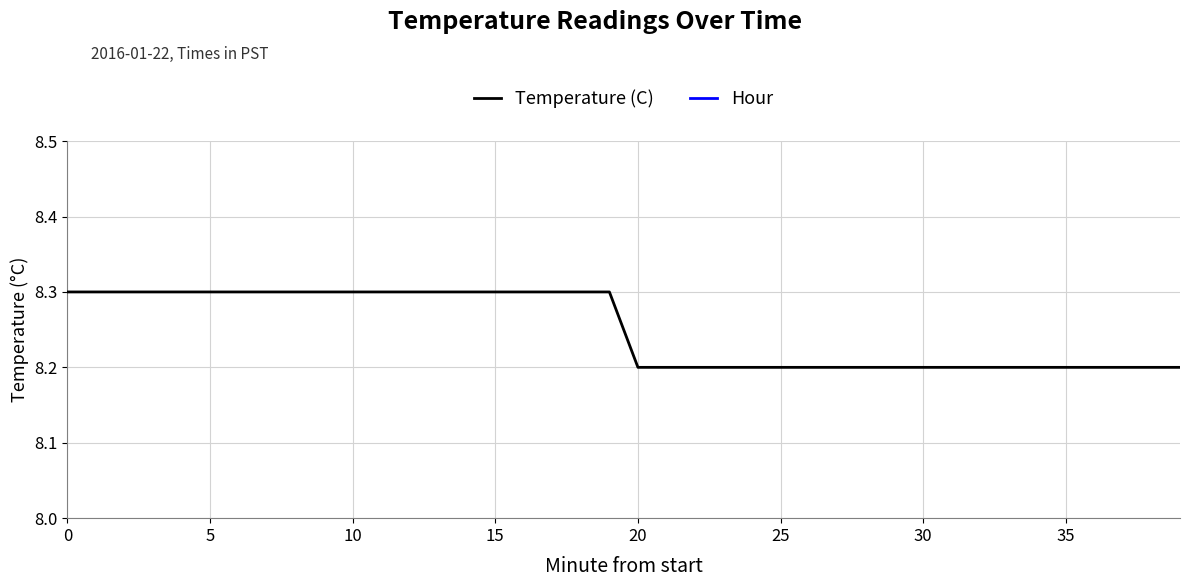

True or false: Hour and Temperature (C) cross at least once.

False